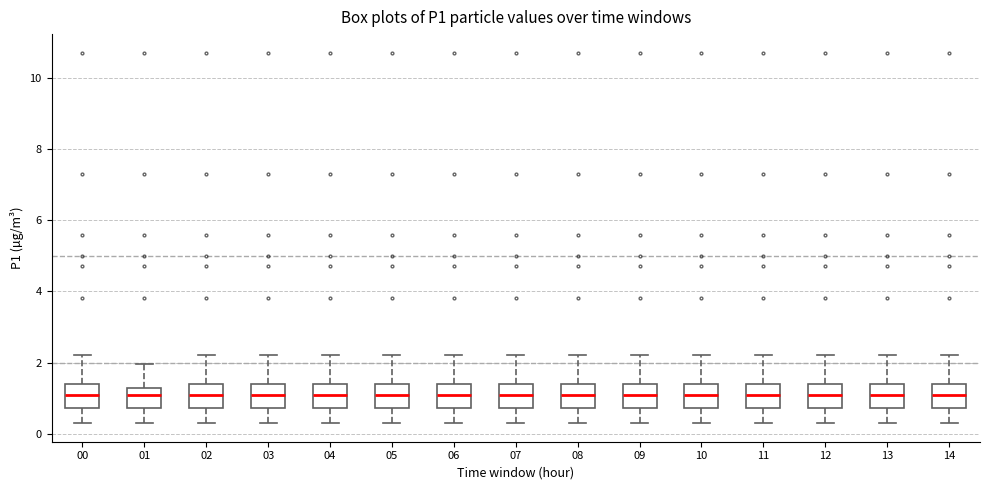

Where does the median line of the box at x = 03 sit on the y-axis? The values are not printed on the chart, so give them approximately, as read against the axis.

1.0